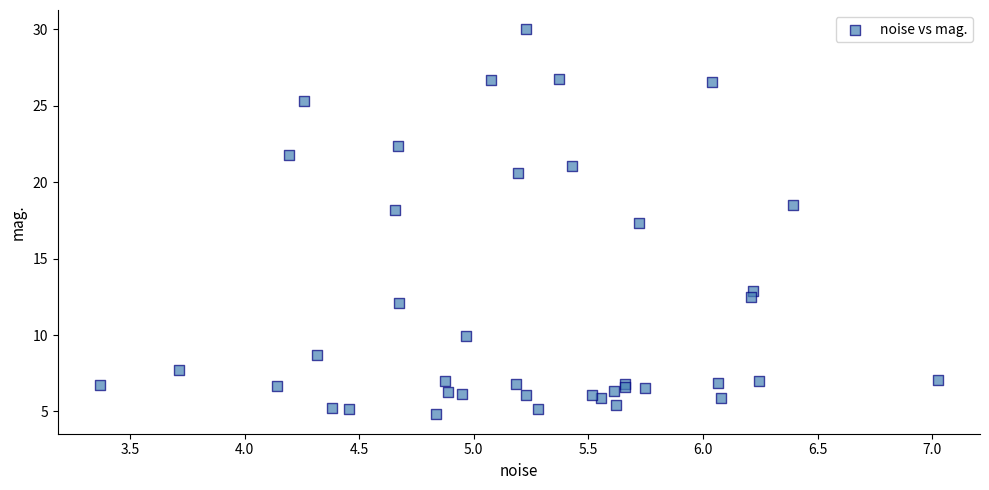

What Y value in the scatter plot is closest to 17?

17.4